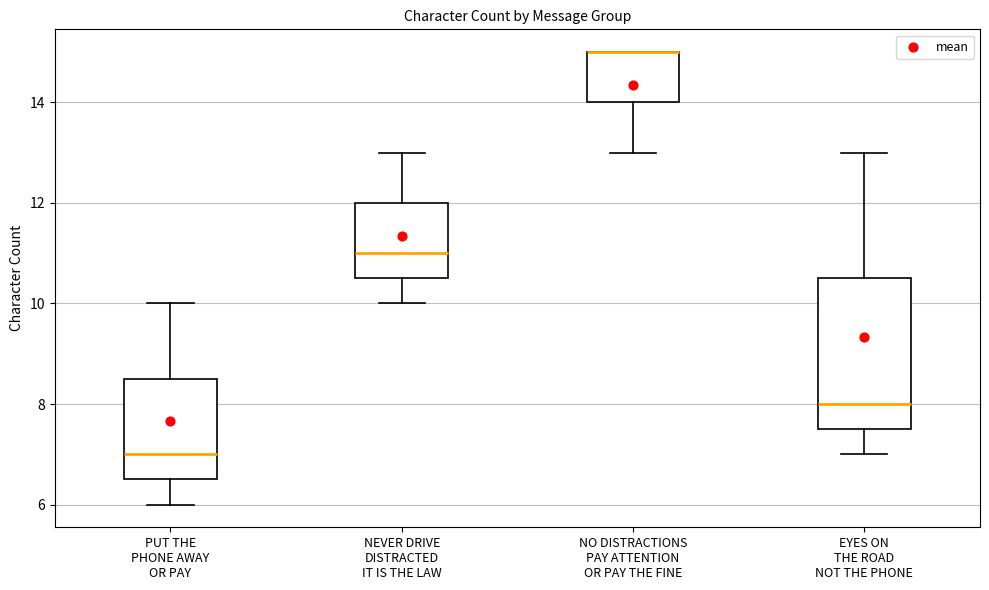

Reading left to right, read every box against the y-axis: the position of its median line, the range the box covers, and the ends of its whiskers. The values are not printed on the chart, so give them approximately, as read against the axis.

PUT THE PHONE AWAY OR PAY: median 7.0, box 6.6 to 8.6, whiskers 6.0 to 10.0
NEVER DRIVE DISTRACTED IT IS THE LAW: median 11.0, box 10.6 to 12.0, whiskers 10.0 to 13.0
NO DISTRACTIONS PAY ATTENTION OR PAY THE FINE: median 15.0 (drawn on the box's upper edge), box 14.0 to 15.0, whiskers 13.0 to 15.0
EYES ON THE ROAD NOT THE PHONE: median 8.0, box 7.6 to 10.6, whiskers 7.0 to 13.0